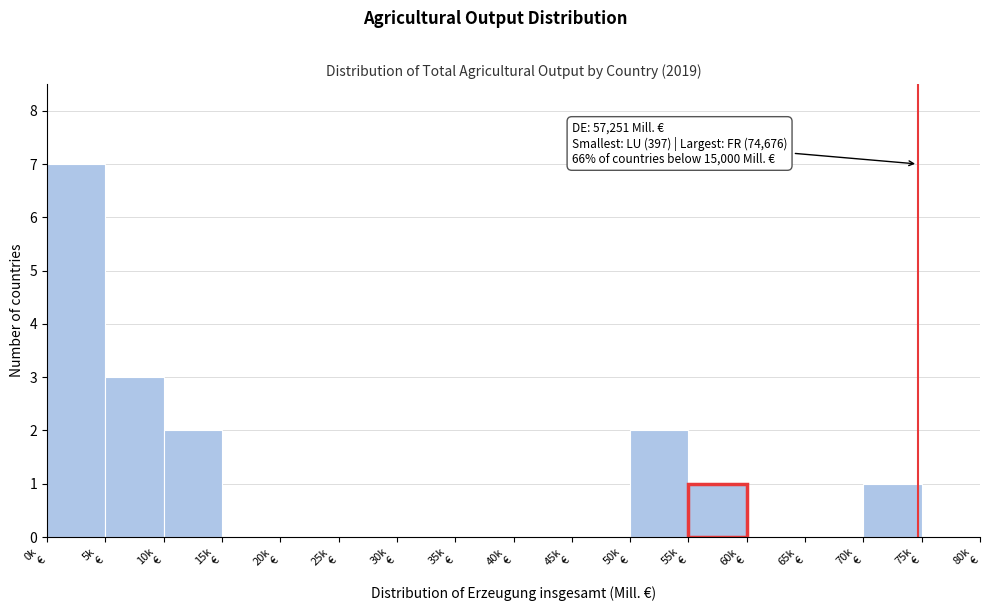

How many categories are shown in the chart?

16